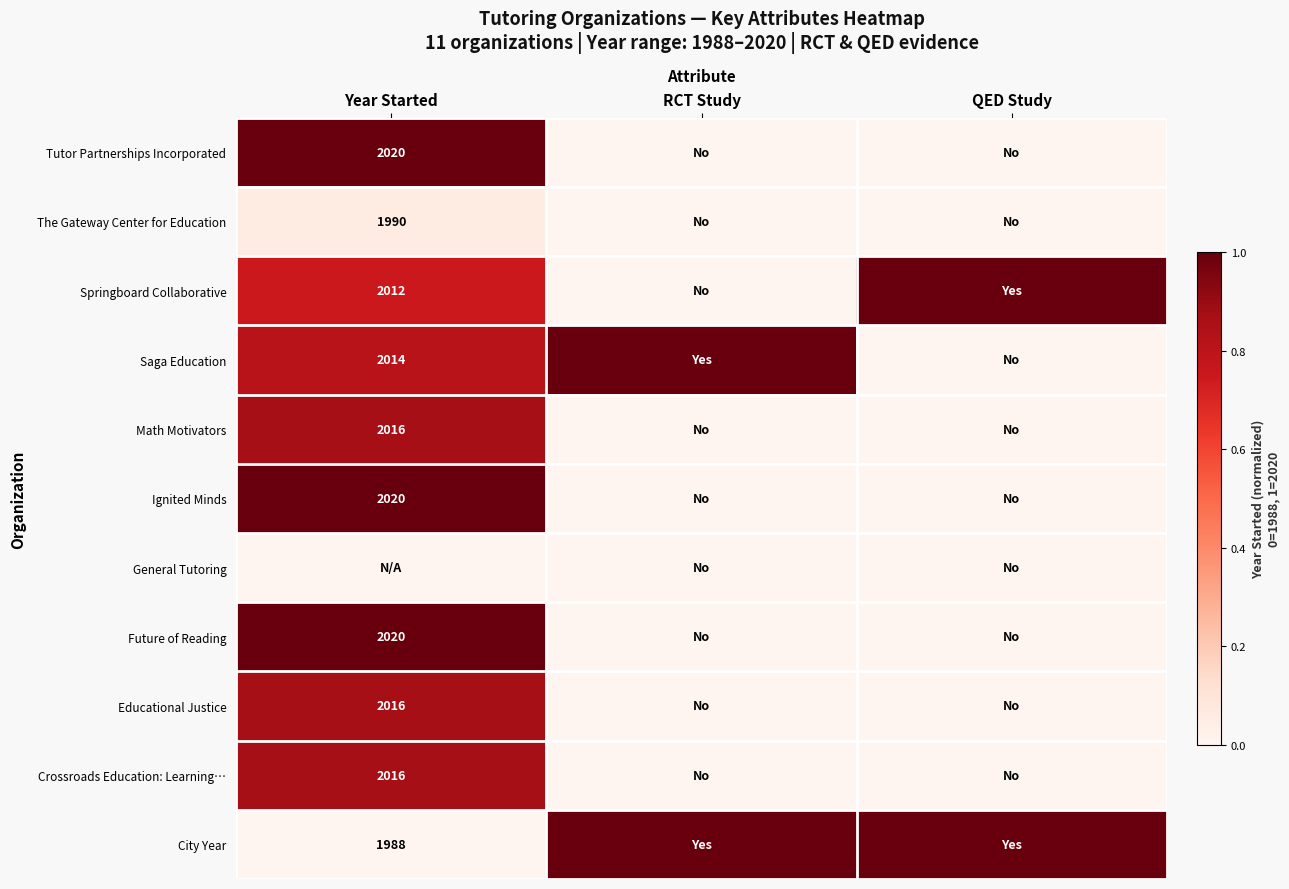

The value of Tutor Partnerships Incorporated at Year Started is 2020.0. True or false?

True